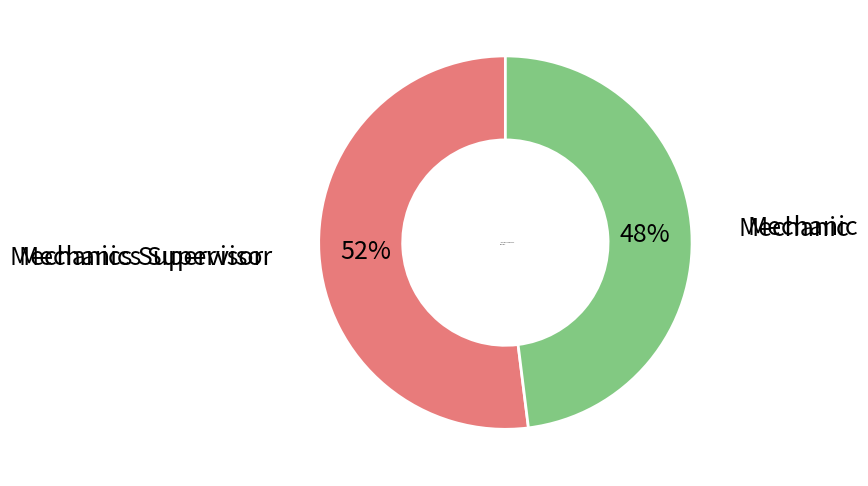

What is the majority slice?

Mechanics Supervisor